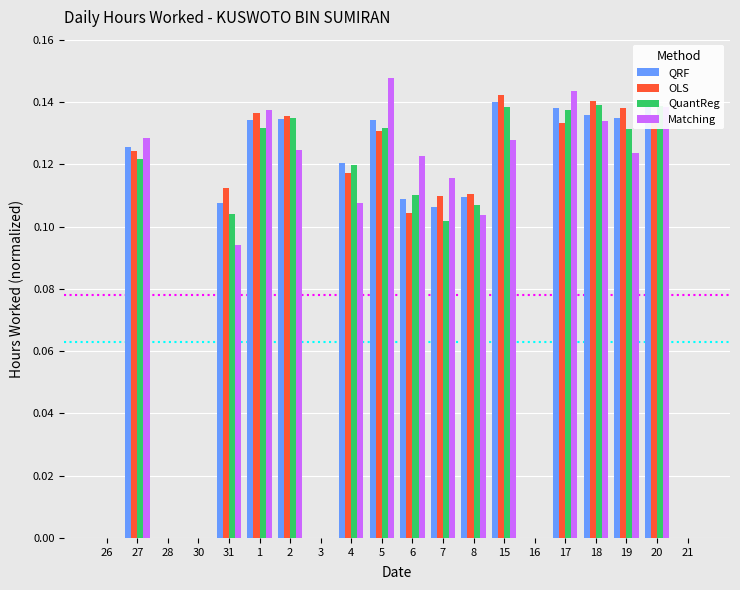

Count the QRF values in the range 0 to 1.

20